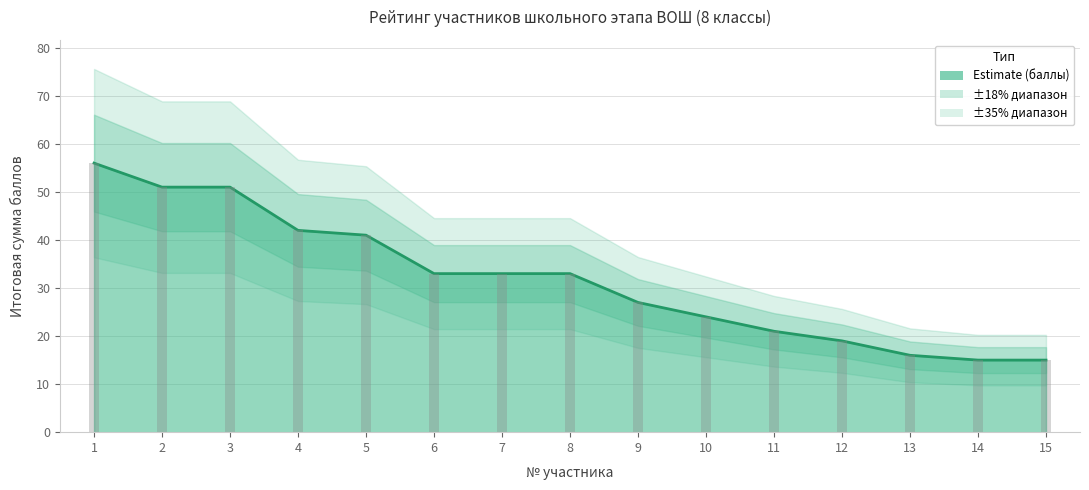

Where is the data nearest to the value 35?

6